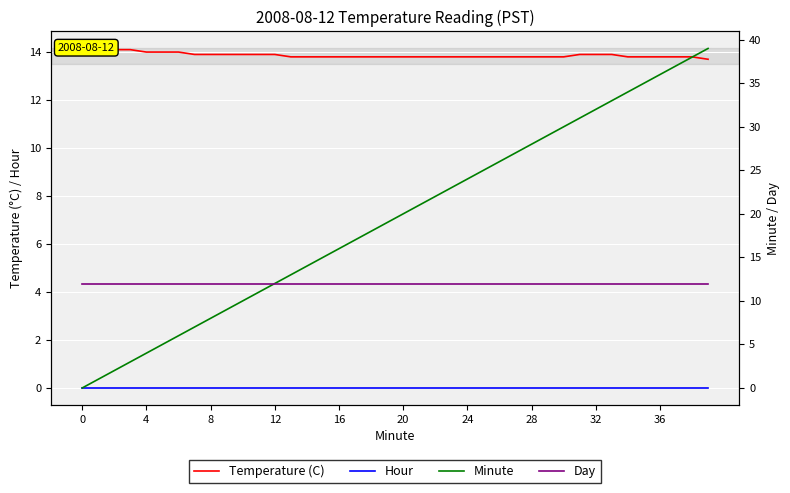

What is the difference between the maximum and minimum values in the Minute series?

39.0